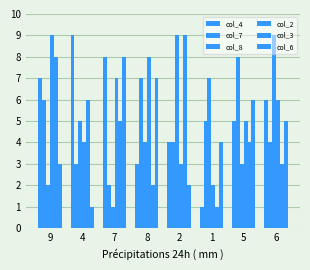

How many distinct data groups are displayed?

6